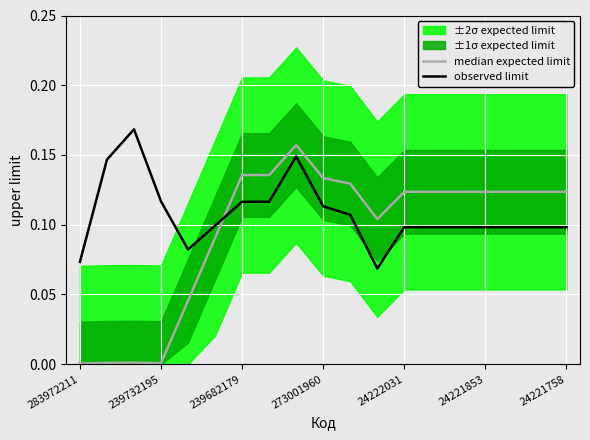

Which series has the widest spread of values?

median expected limit